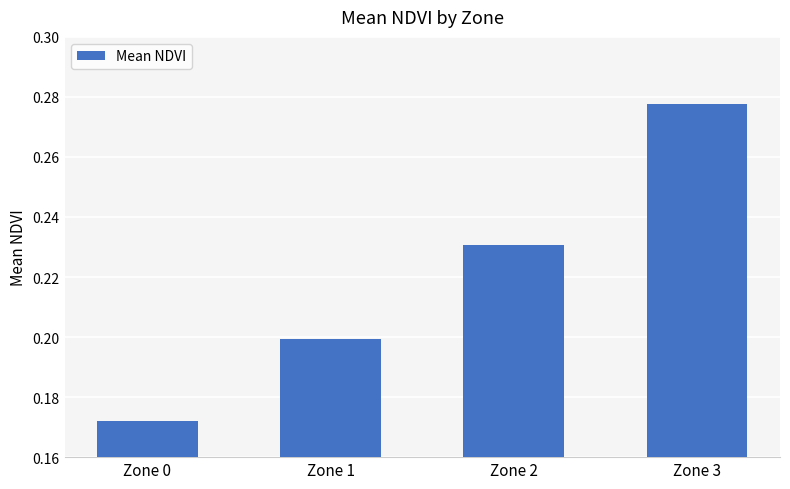

Are the bars grouped side by side (vs. stacked)?

No